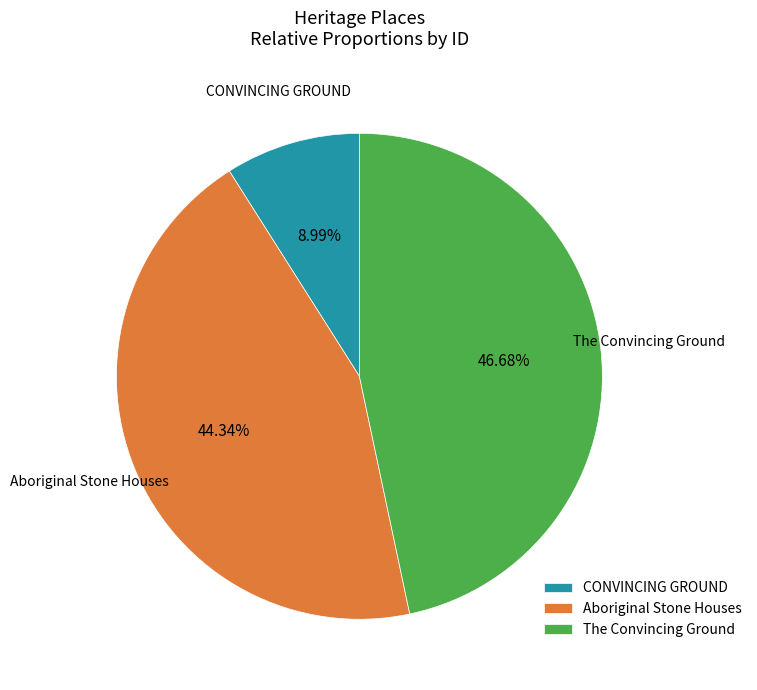

Is it true that Aboriginal Stone Houses is 34% of the pie?

False